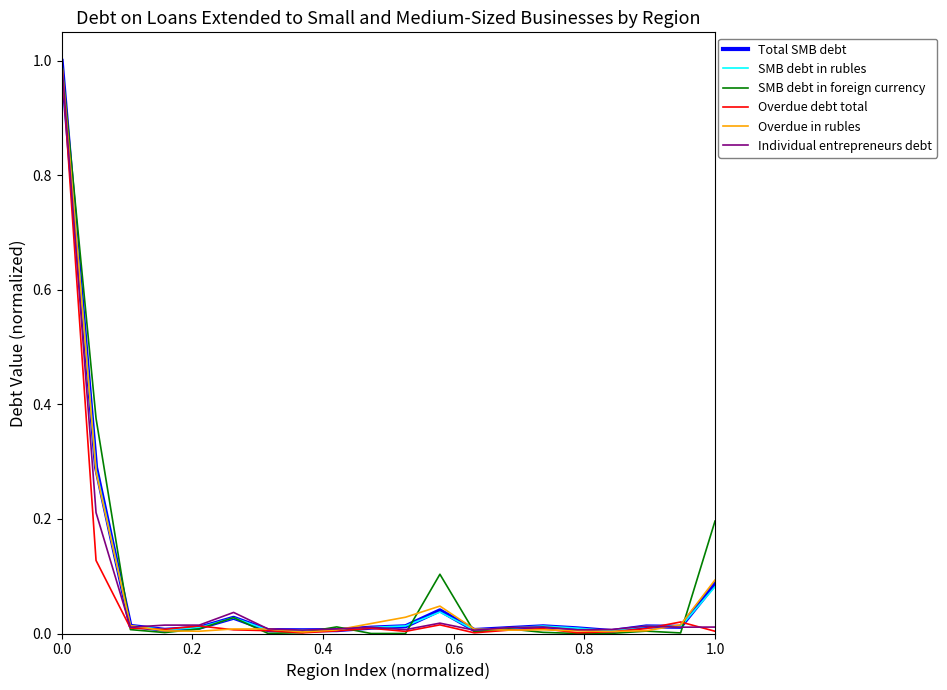

At how many categories does at least one series exceed 0?

20